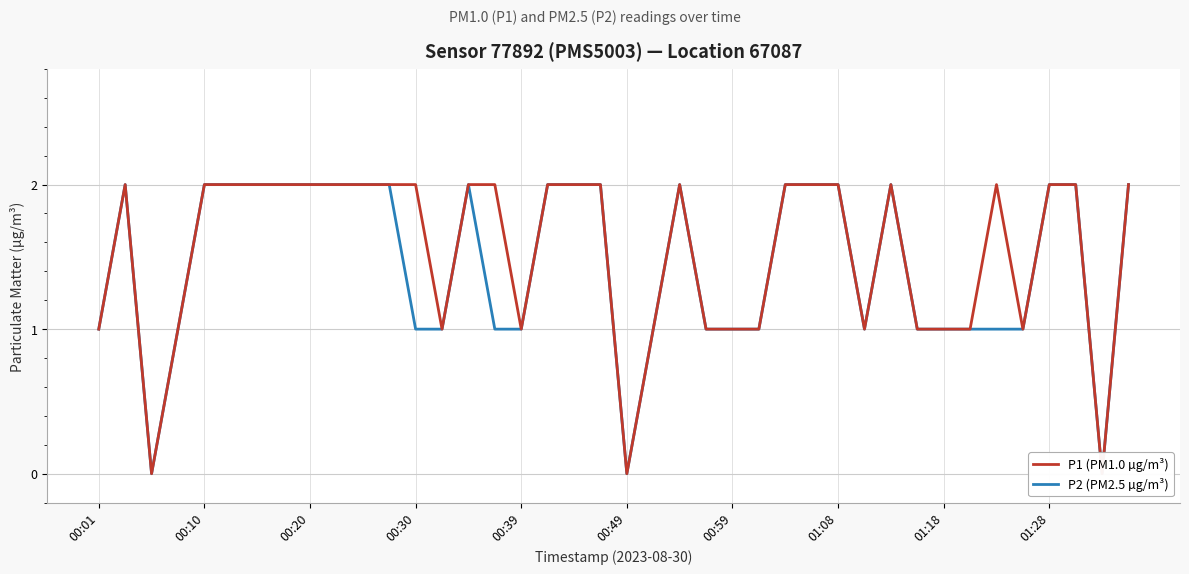

What are all the series names shown in the legend?

P1 (PM1.0 µg/m³), P2 (PM2.5 µg/m³)